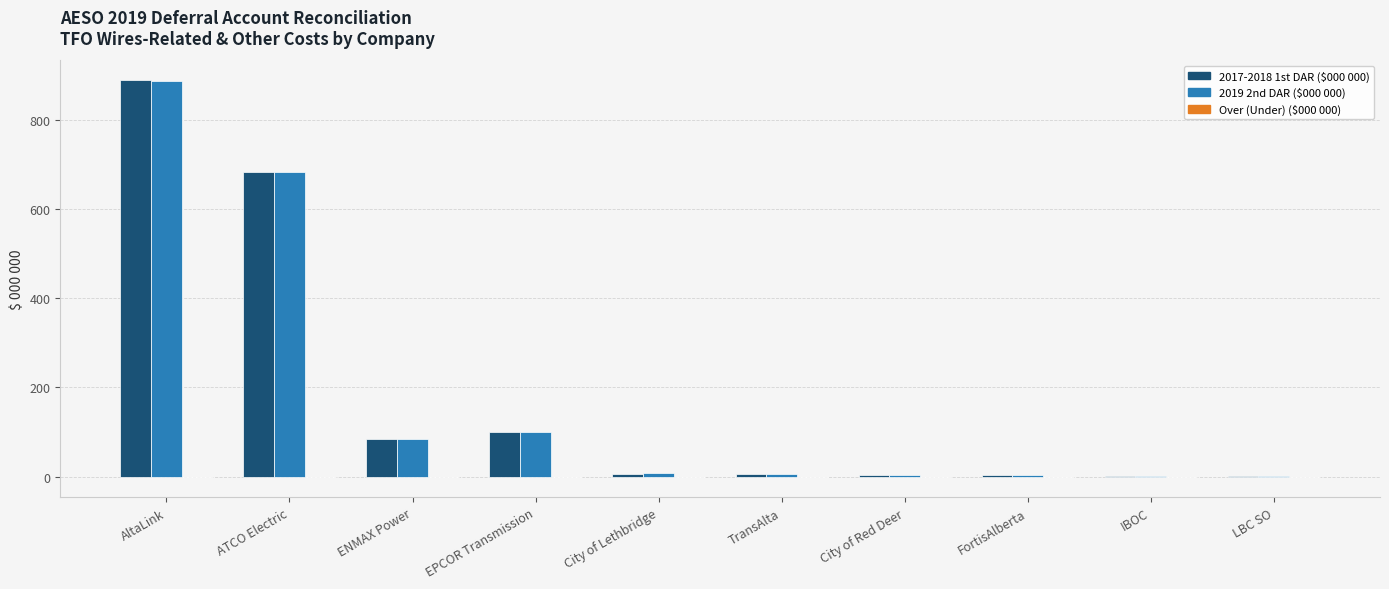

At which category does the chart reach its peak across all series?

AltaLink